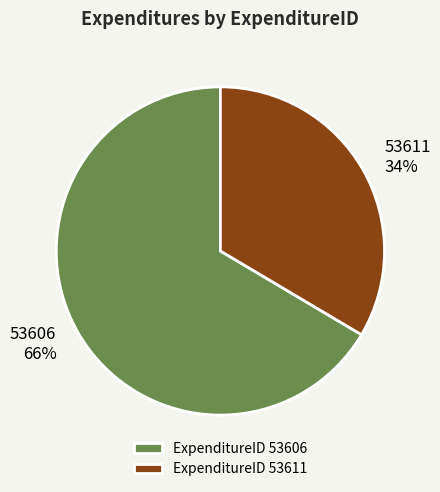

The 53611 slice represents 19% of the pie. True or false?

False